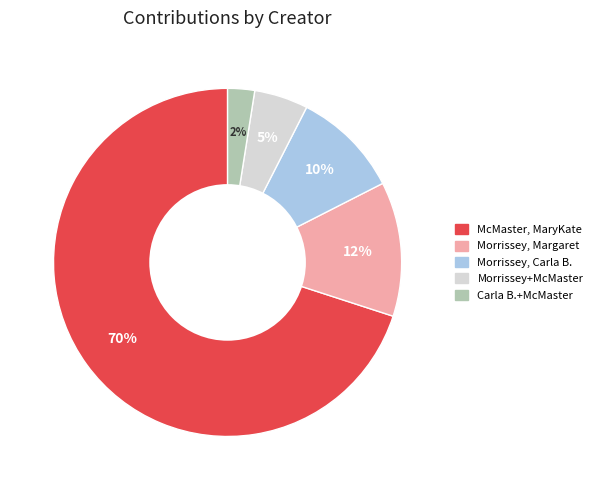

To the nearest percent, what is the average slice percentage?

20%